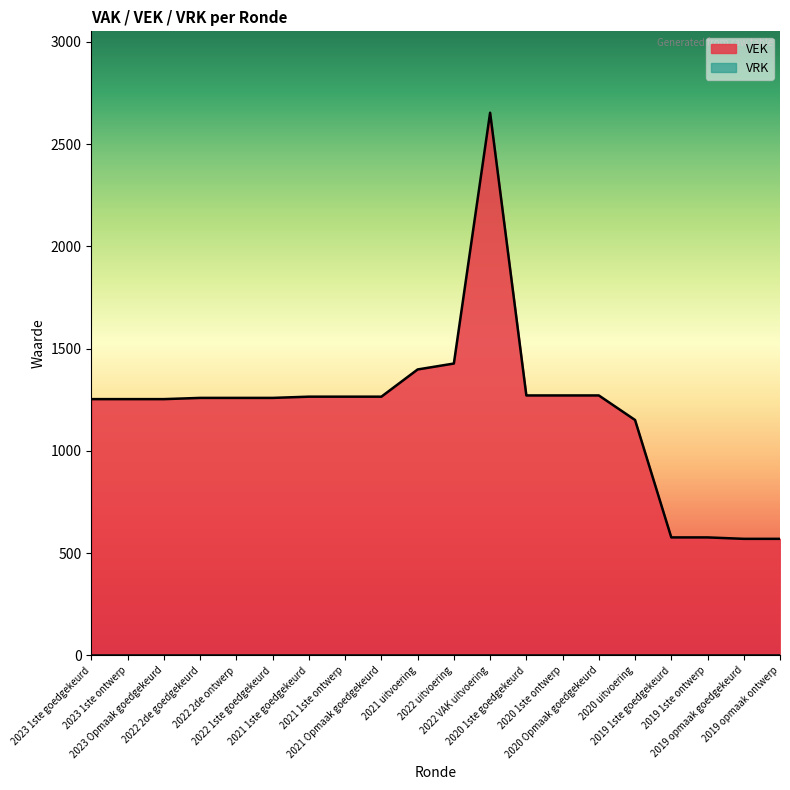

Where is the data nearest to the value 1611?

2022 uitvoering